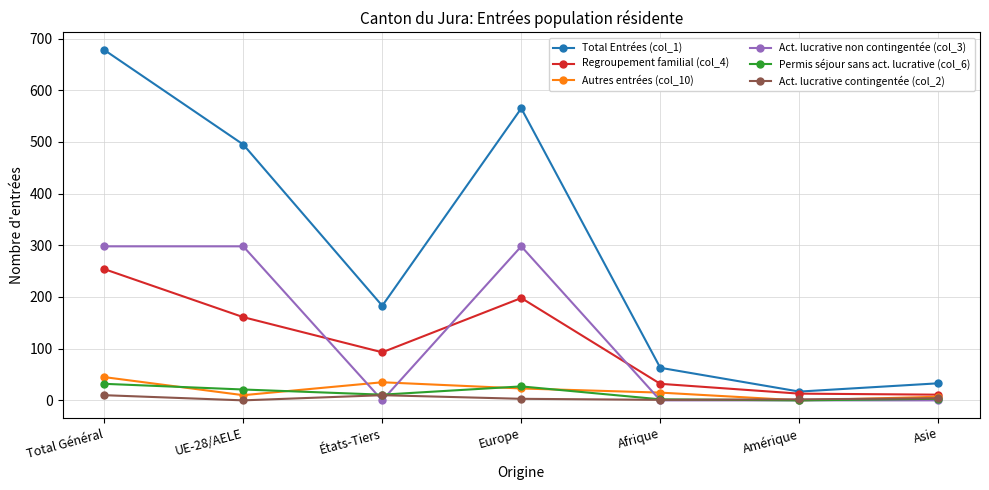

Which series changed the most between Total Général and Asie?

Total Entrées (col_1)